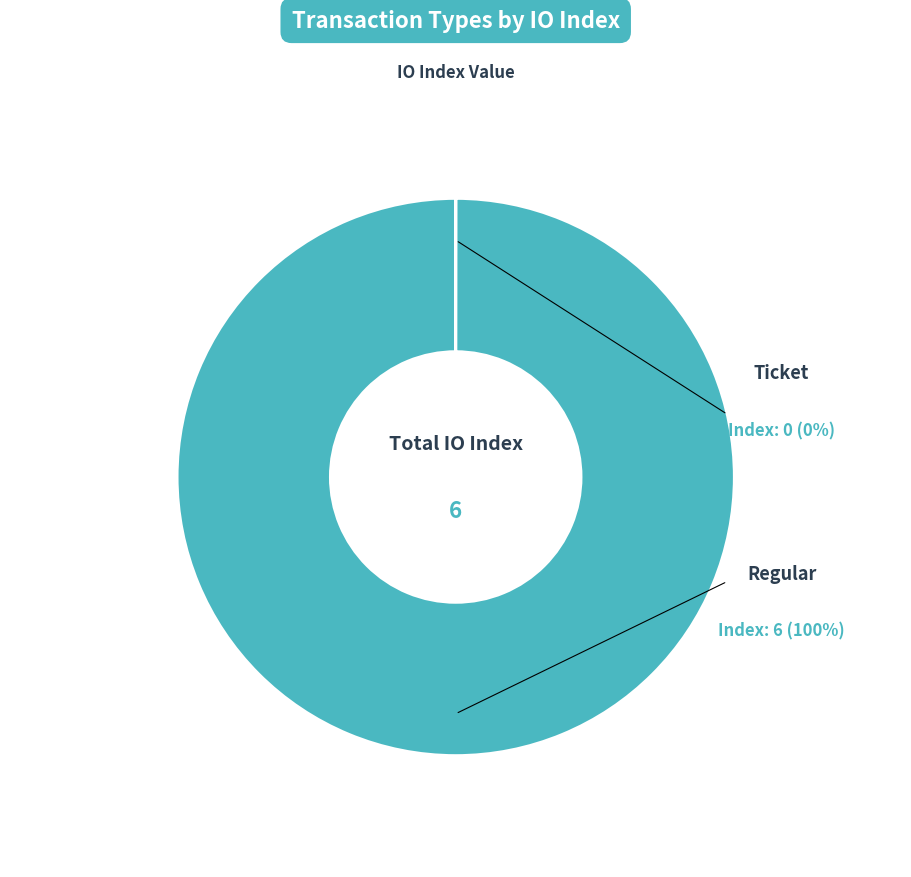

Combined, do Ticket and Regular account for over 50%?

Yes